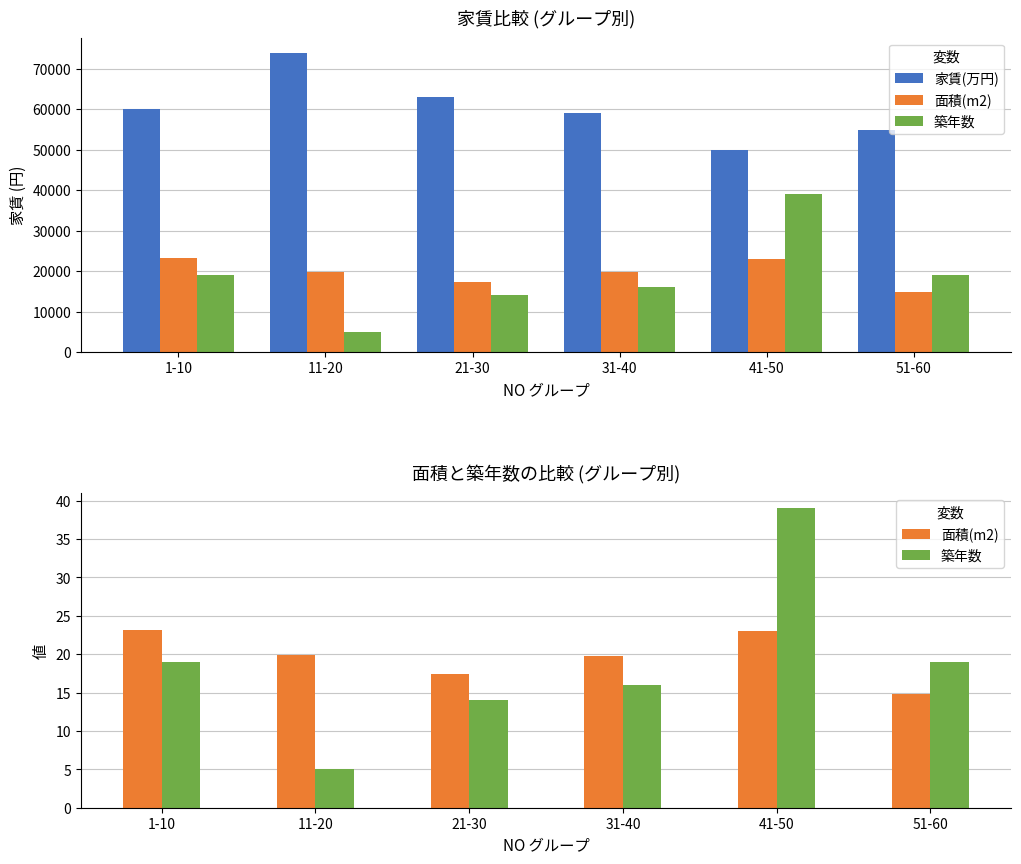

Count the number of data series in this chart.

3